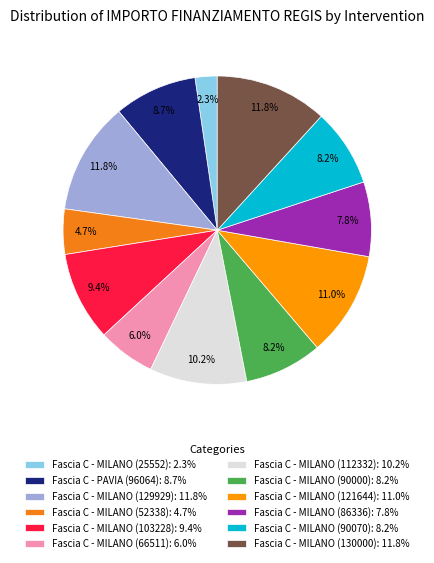

Is there a majority slice in this chart?

No